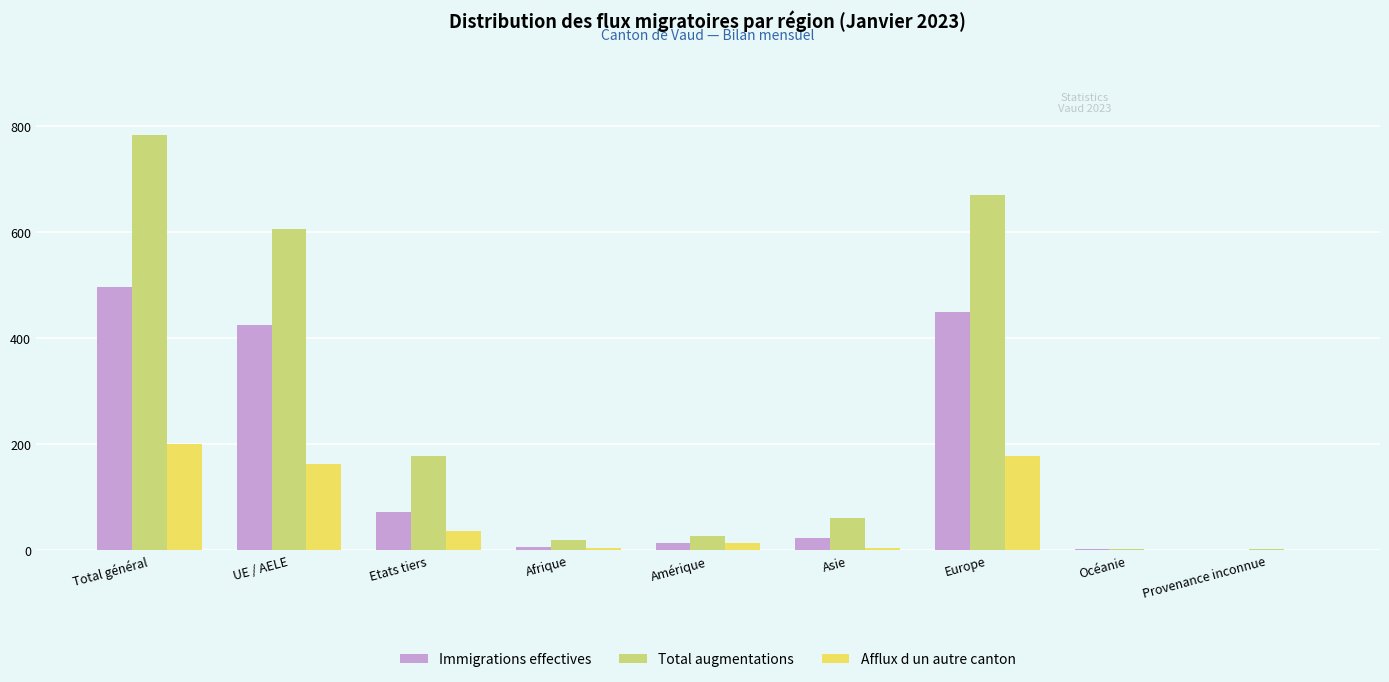

Which label corresponds to the largest value in the chart?

Total général